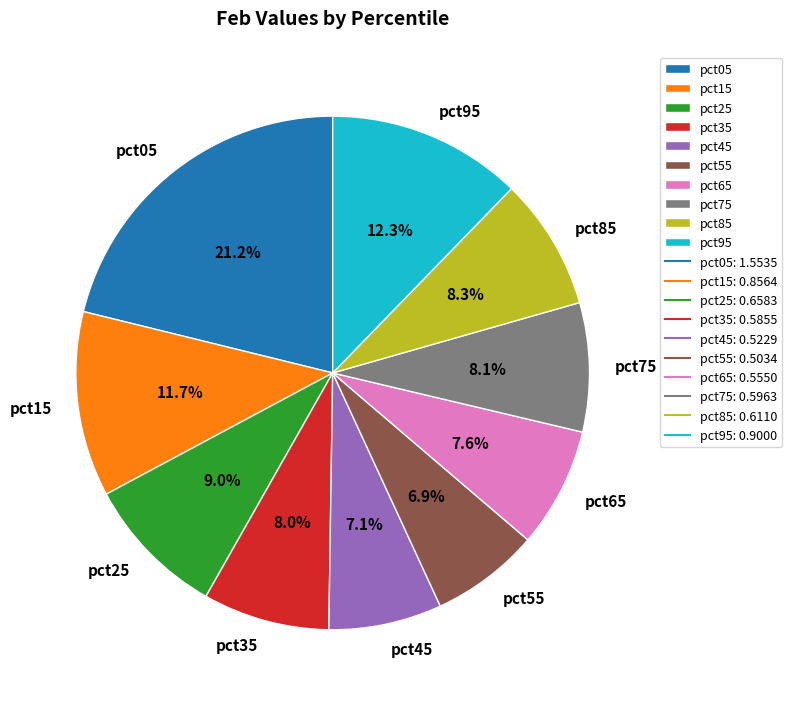

Is there a majority slice in this chart?

No